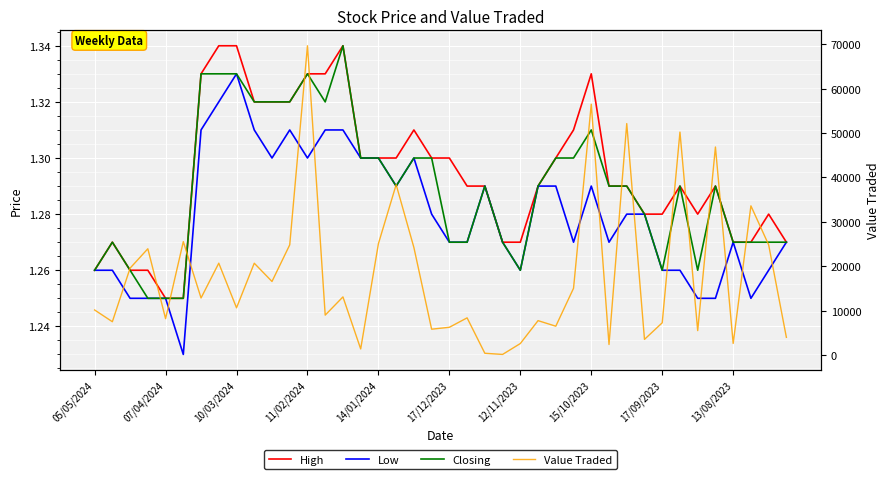

How many interior local peaks does the Low series have?

6